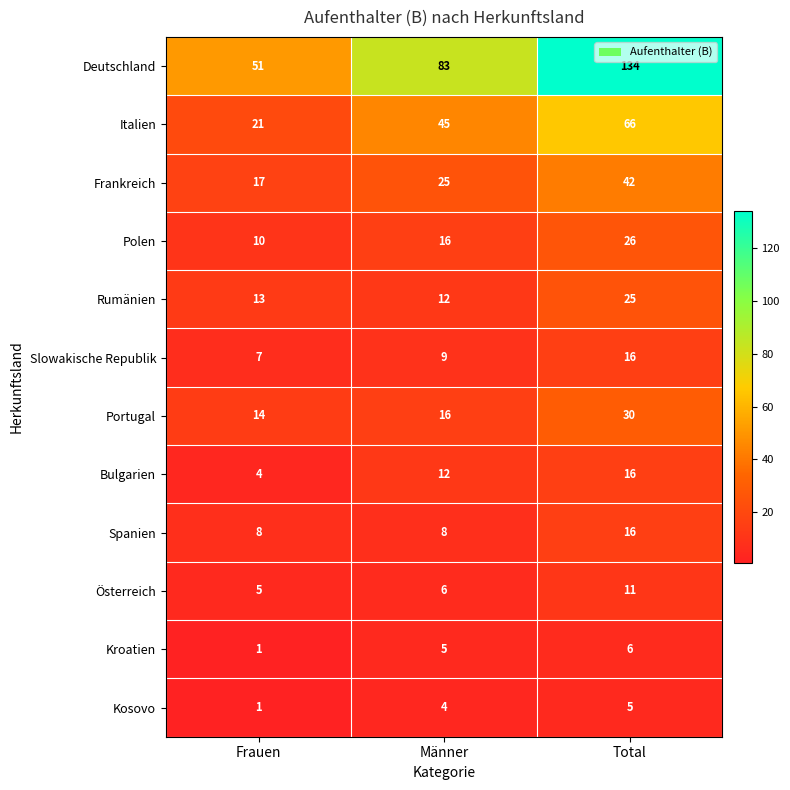

Which series has the widest spread of values?

Deutschland